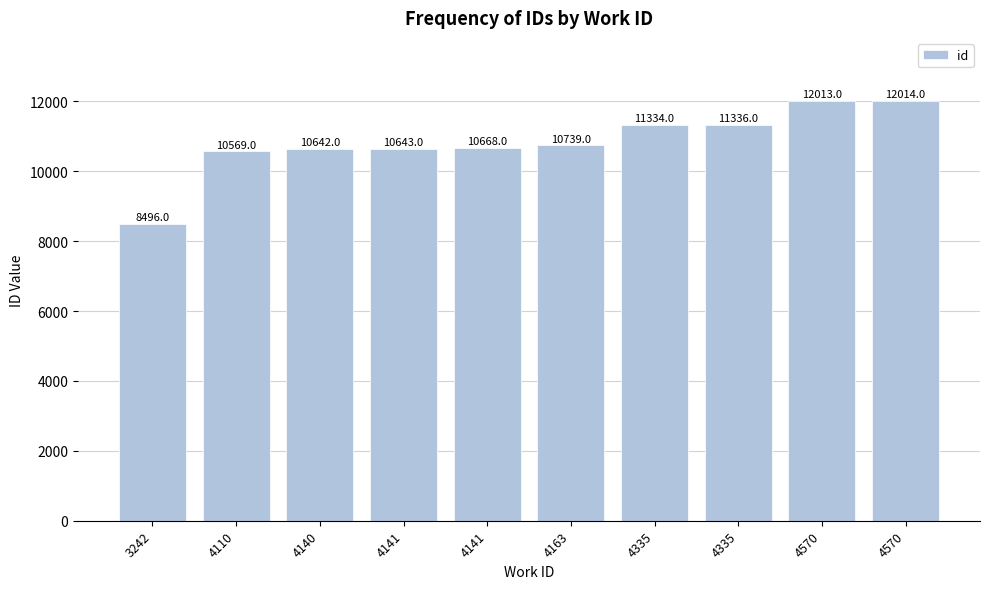

True or false: the data shows 10569 at 4110.

True